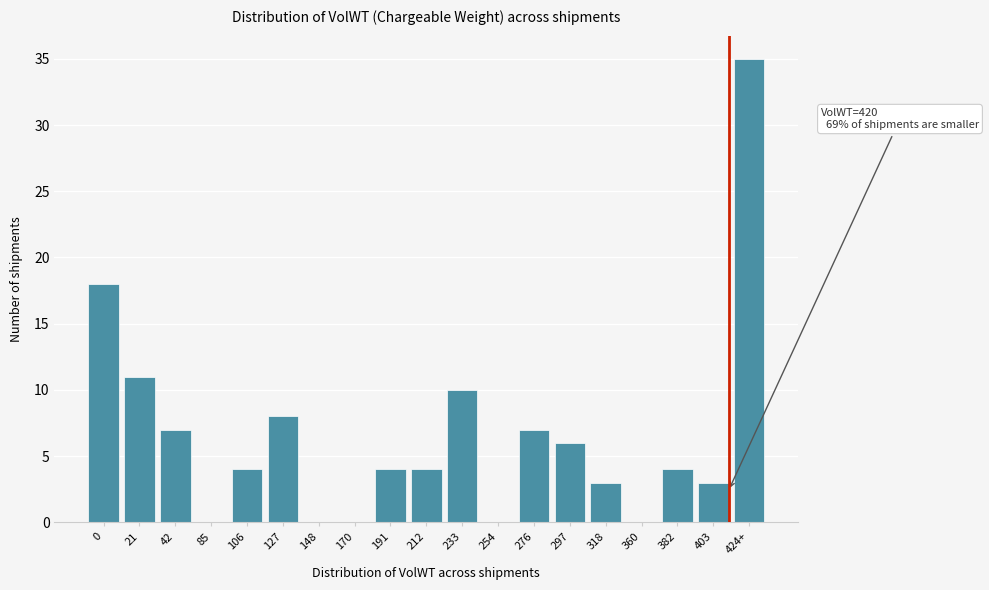

Reading left to right, what are all the values shown in this chart?

0=18	21=11	42=7	85=0	106=4	127=8	148=0	170=0	191=4	212=4	233=10	254=0	276=7	297=6	318=3	360=0	382=4	403=3	424+=35